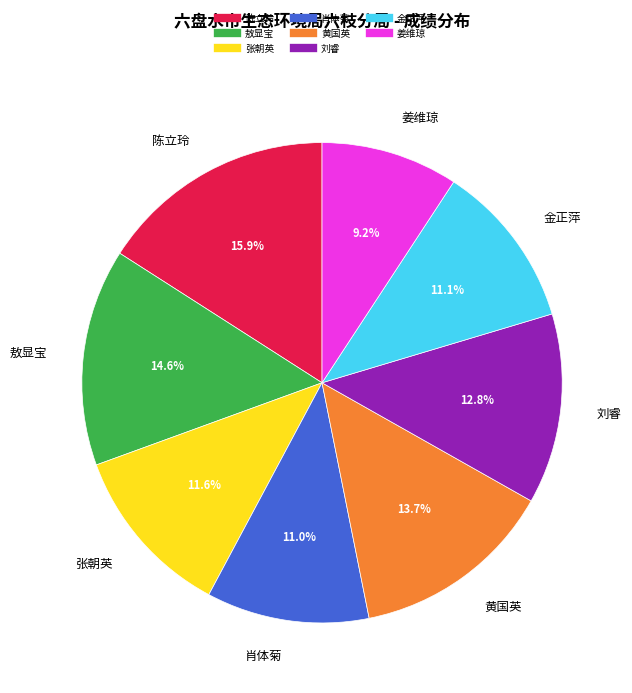

Is there any slice that represents more than half of the pie?

No